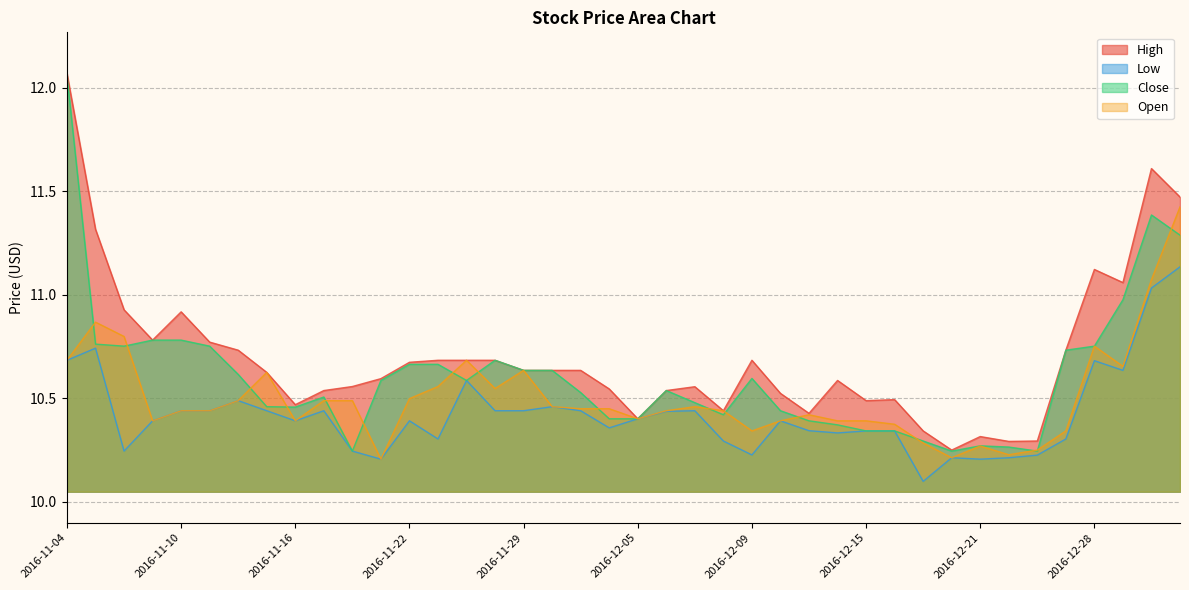

True or false: High has more than 1 interior local peaks.

True